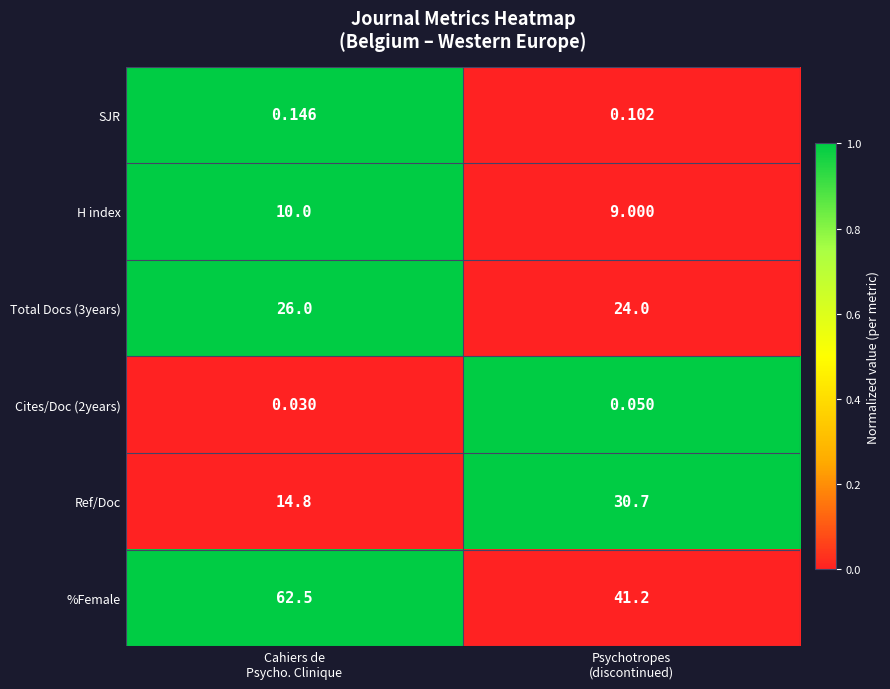

Which series has the largest range (max minus min)?

%Female